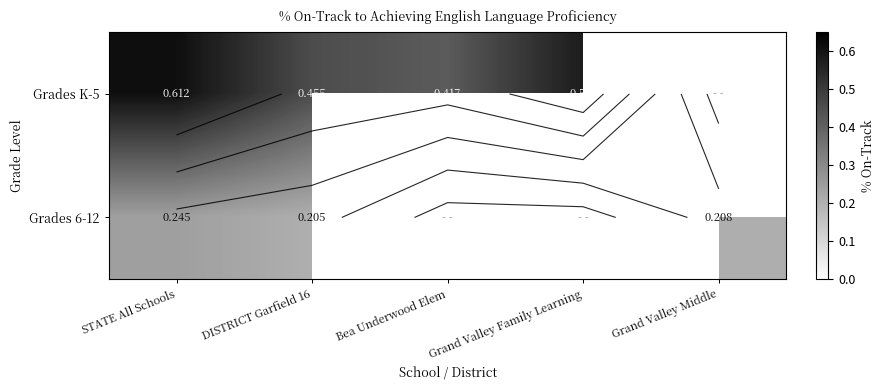

What is the lowest value of the Grades 6-12 series?

0.2